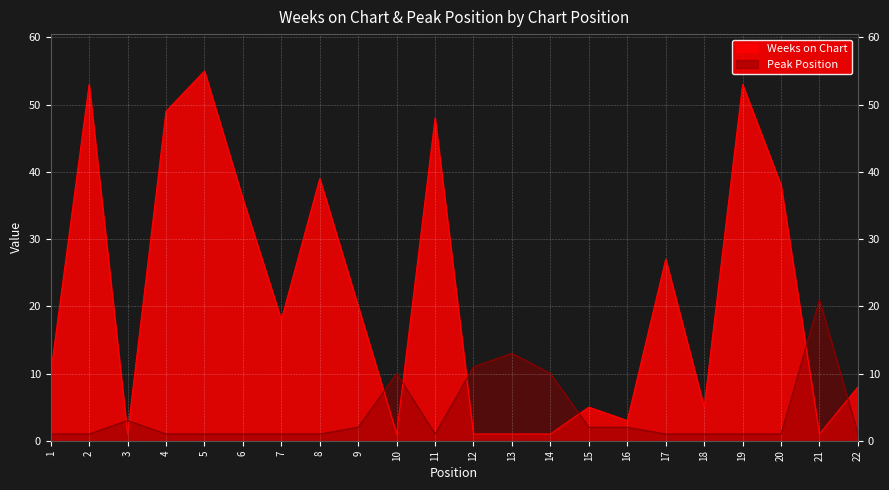

What is the average value of the Peak Position series?

4